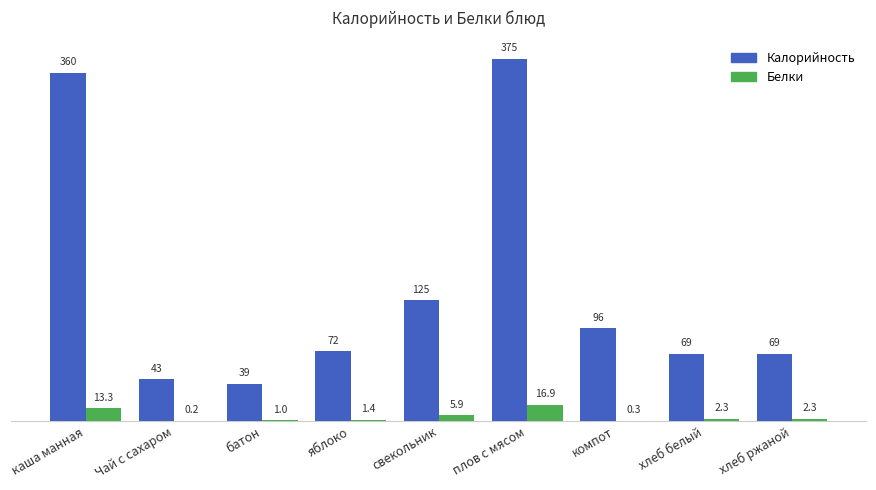

At which label does Калорийность first exceed 72?

каша манная